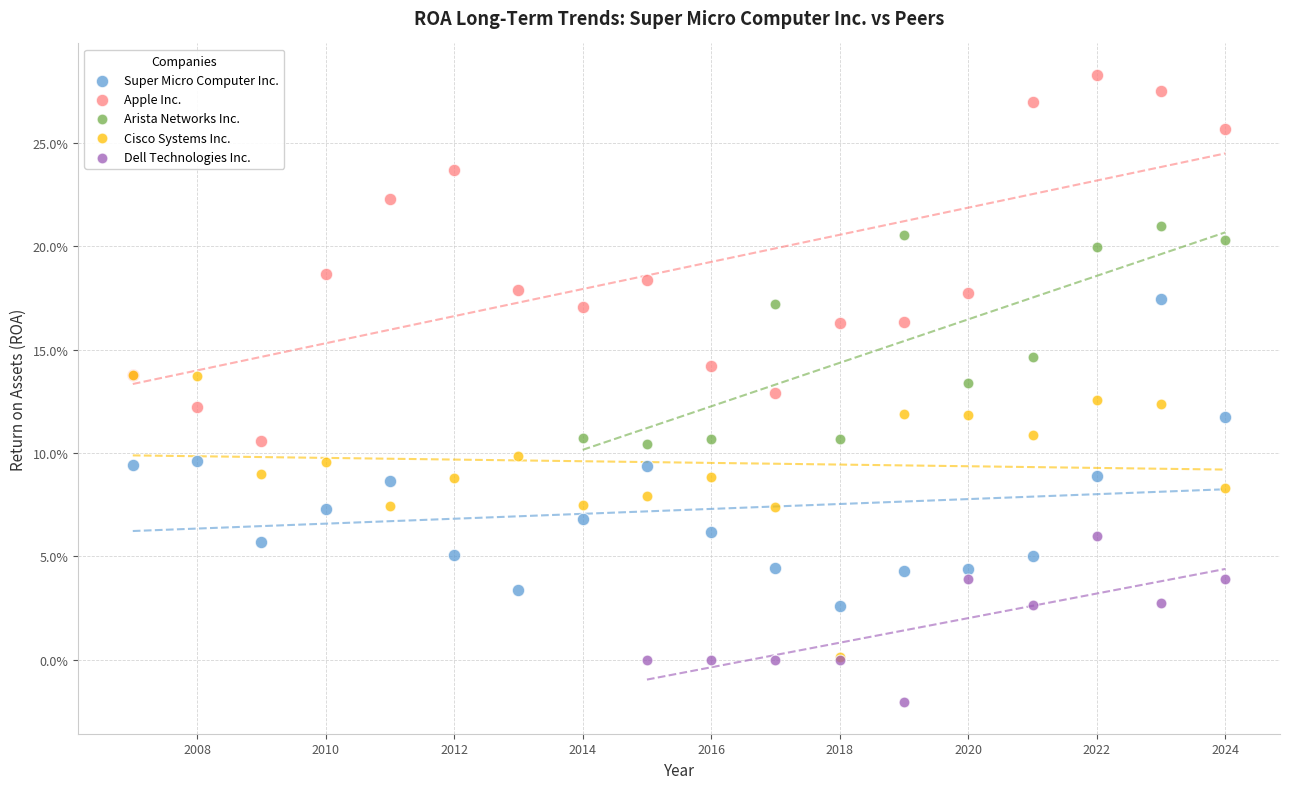

Which series has the widest spread of Y values?

Apple Inc.